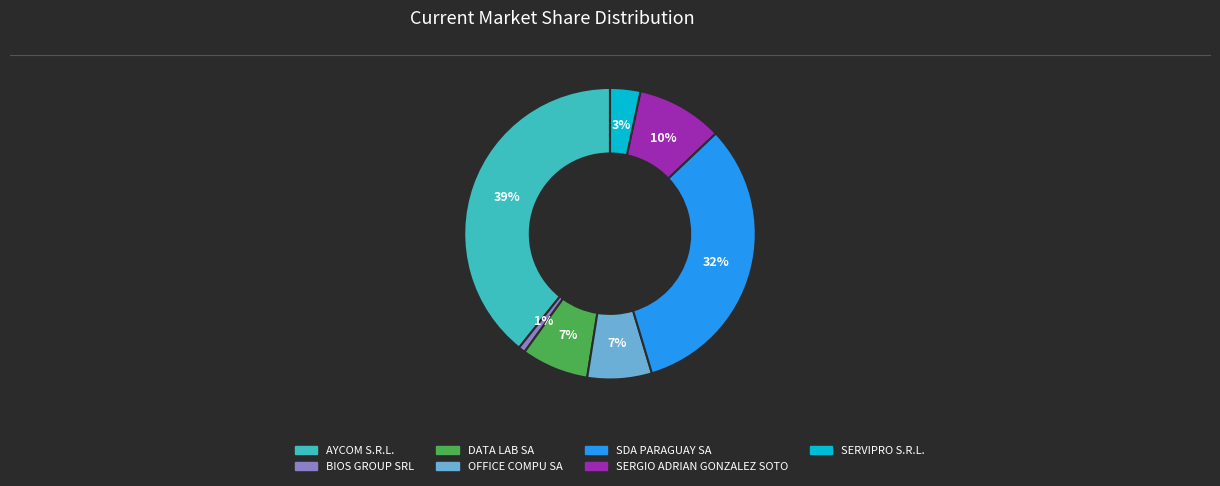

Which has a higher value, AYCOM S.R.L. or SERGIO ADRIAN GONZALEZ SOTO?

AYCOM S.R.L.